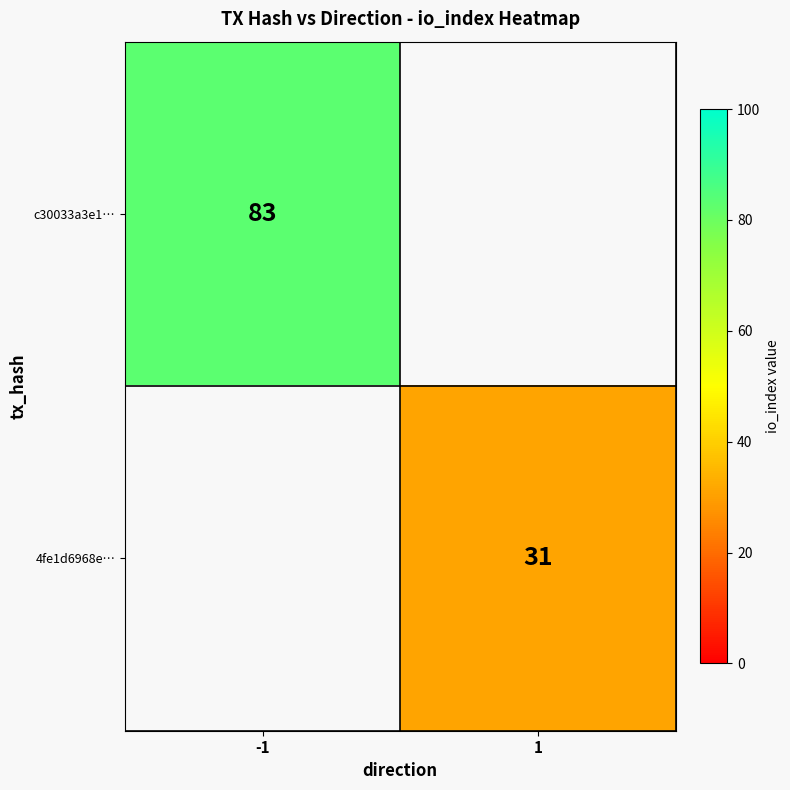

At how many categories does at least one series exceed 58?

1